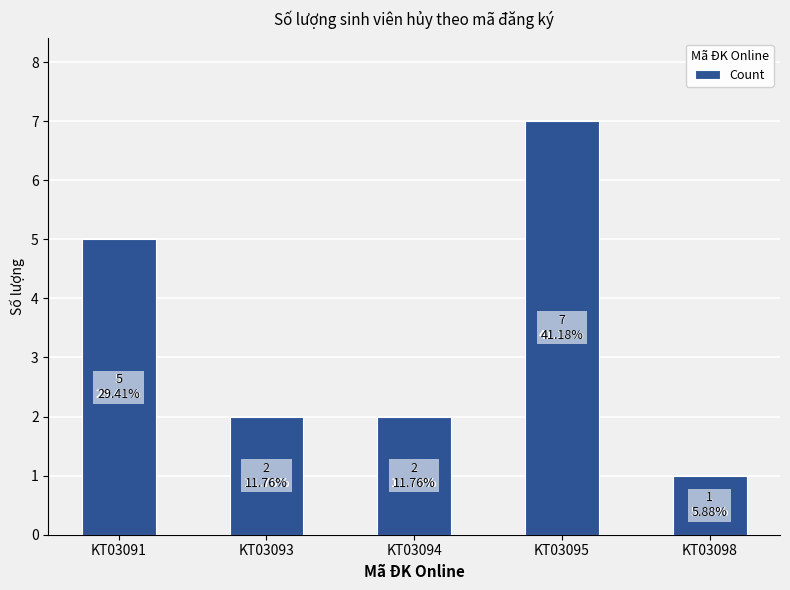

Between KT03094 and KT03098, which is larger?

KT03094